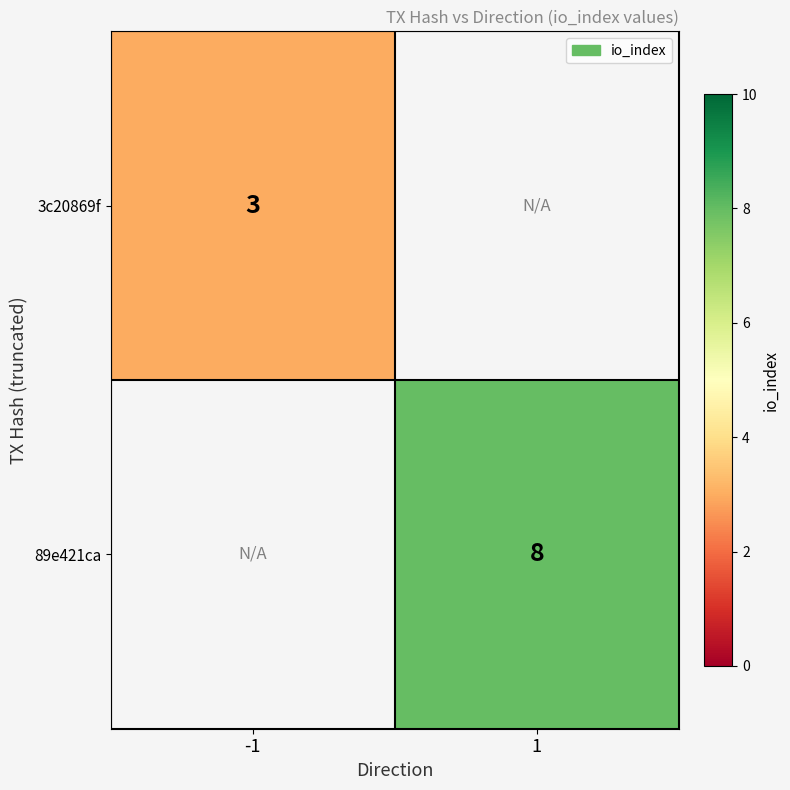

True or false: 89e421ca has a value of 2.7 at 1.

False